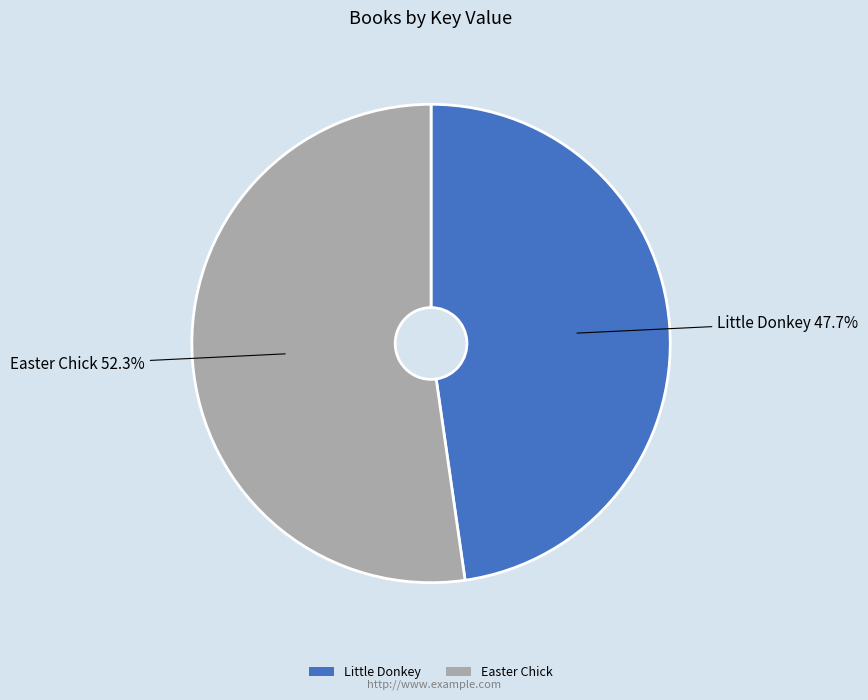

Is it true that Easter Chick is 52% of the pie?

True